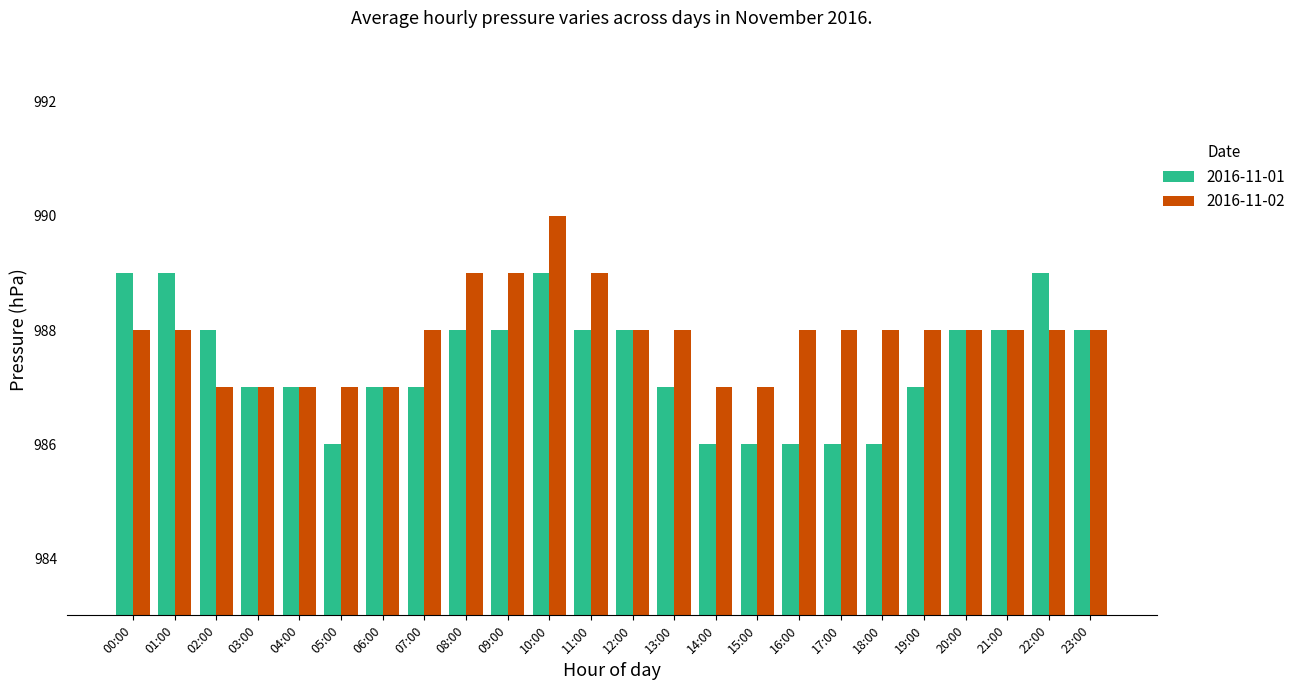

What is the spread (max minus min) of values at 16:00?

2